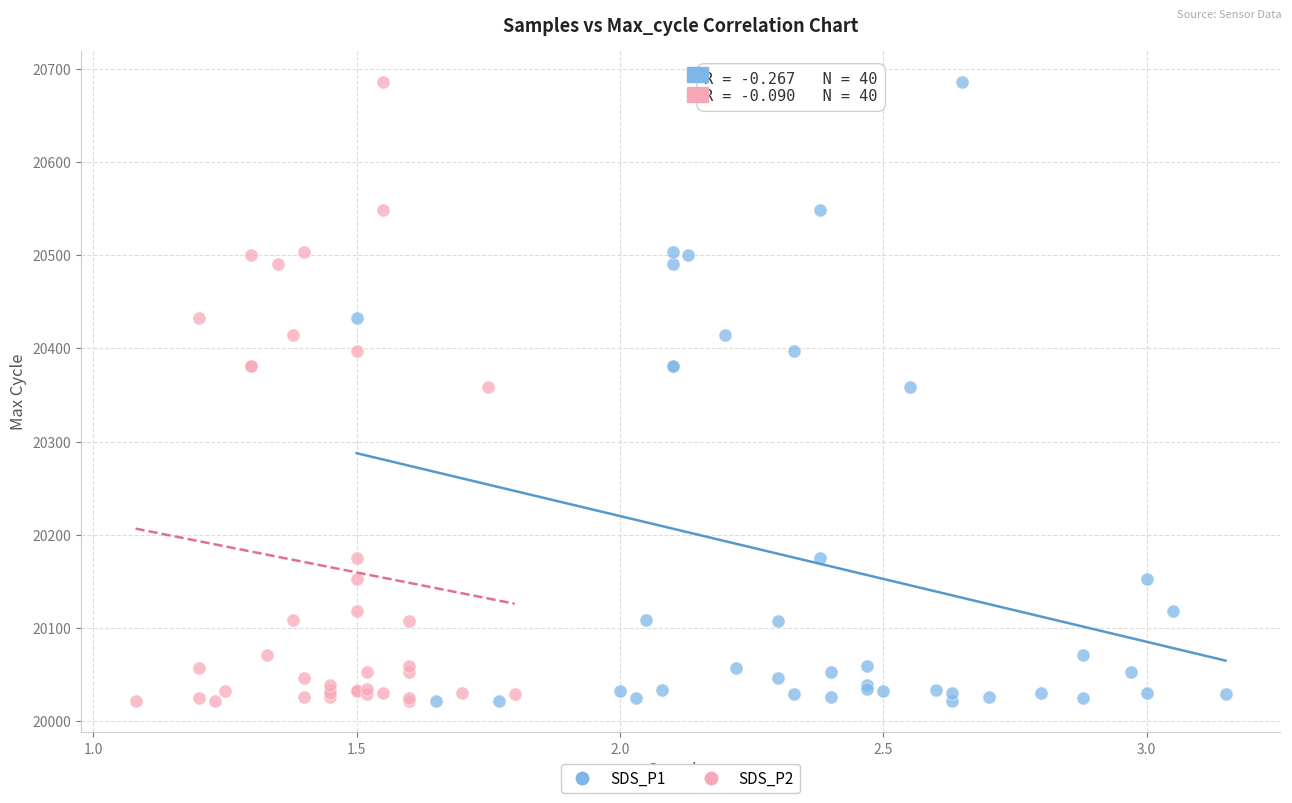

What are all the series names shown in the legend?

SDS_P1, SDS_P2